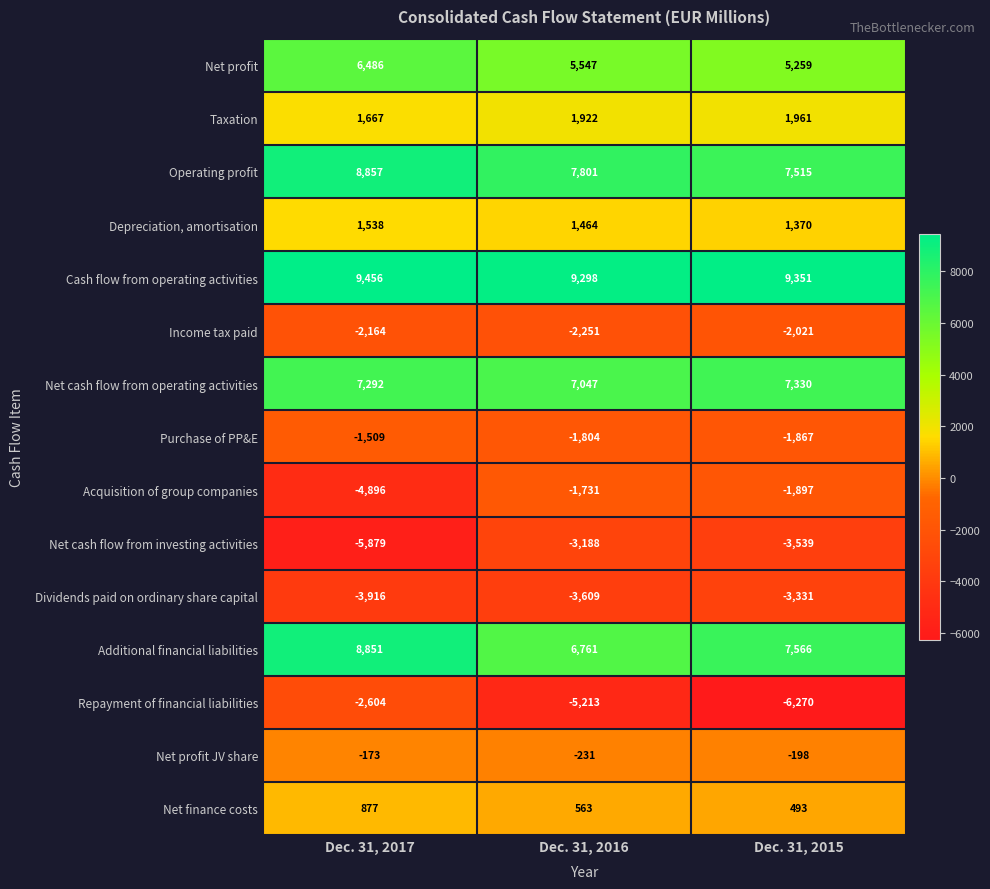

What is the sum of all Purchase of PP&E values?

-5180